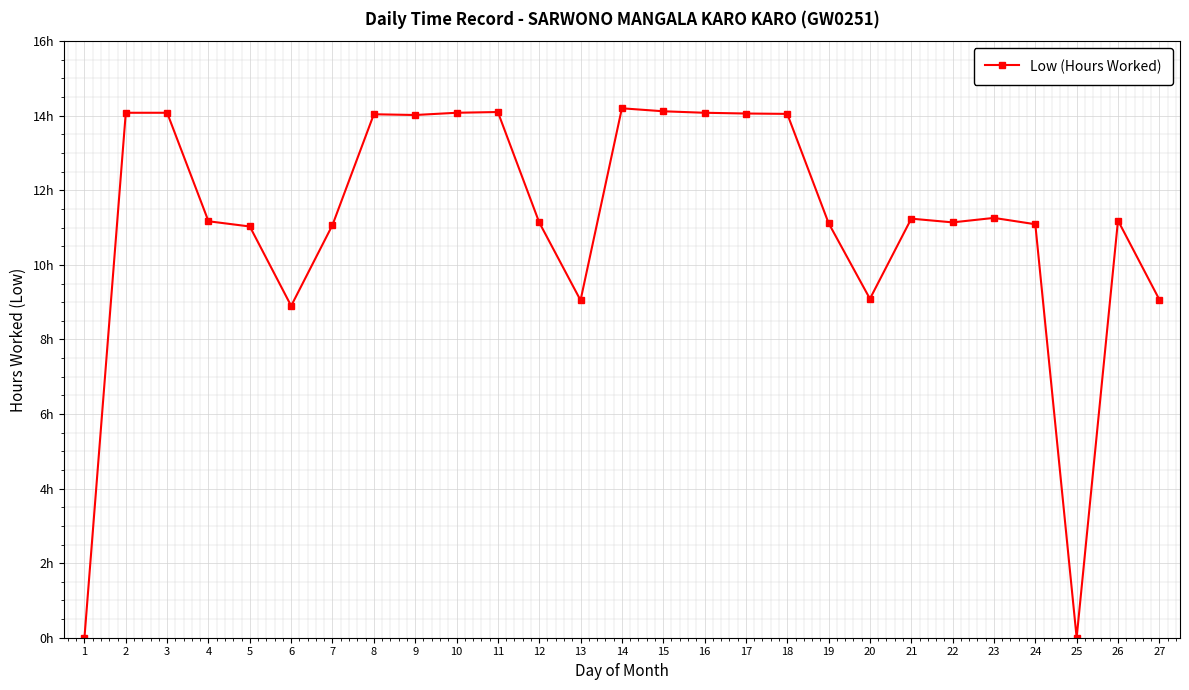

What is the value of the 20th point from the left?

9.1